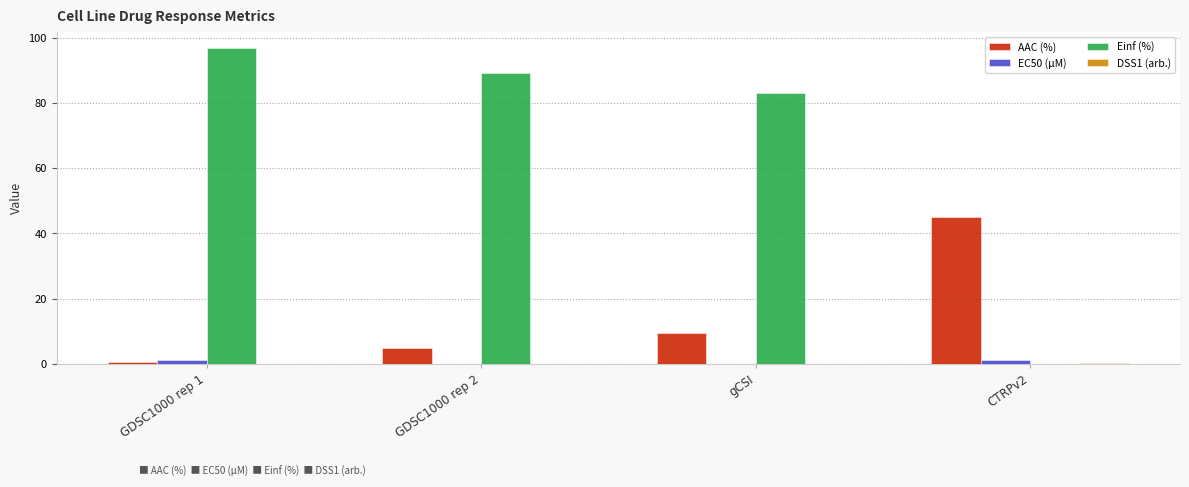

Which series has the largest range (max minus min)?

Einf (%)